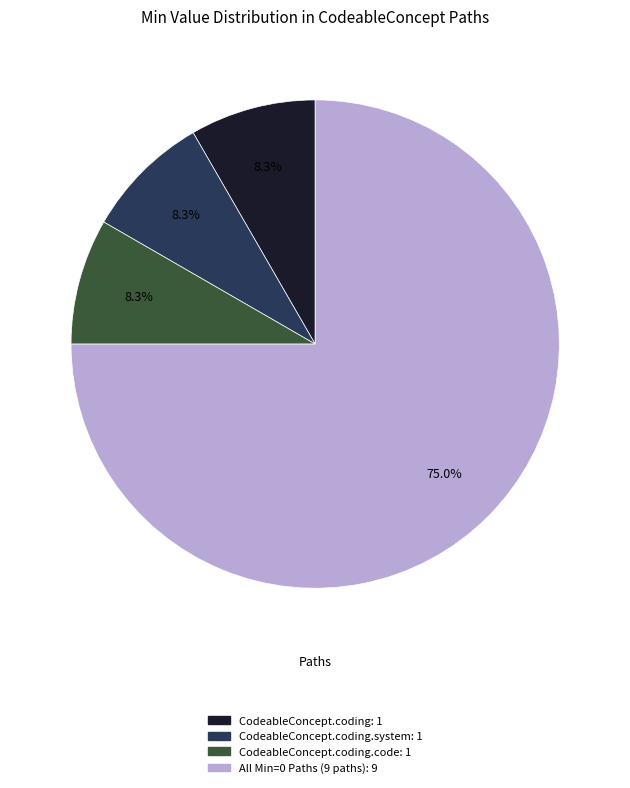

Is there any slice that represents more than half of the pie?

Yes